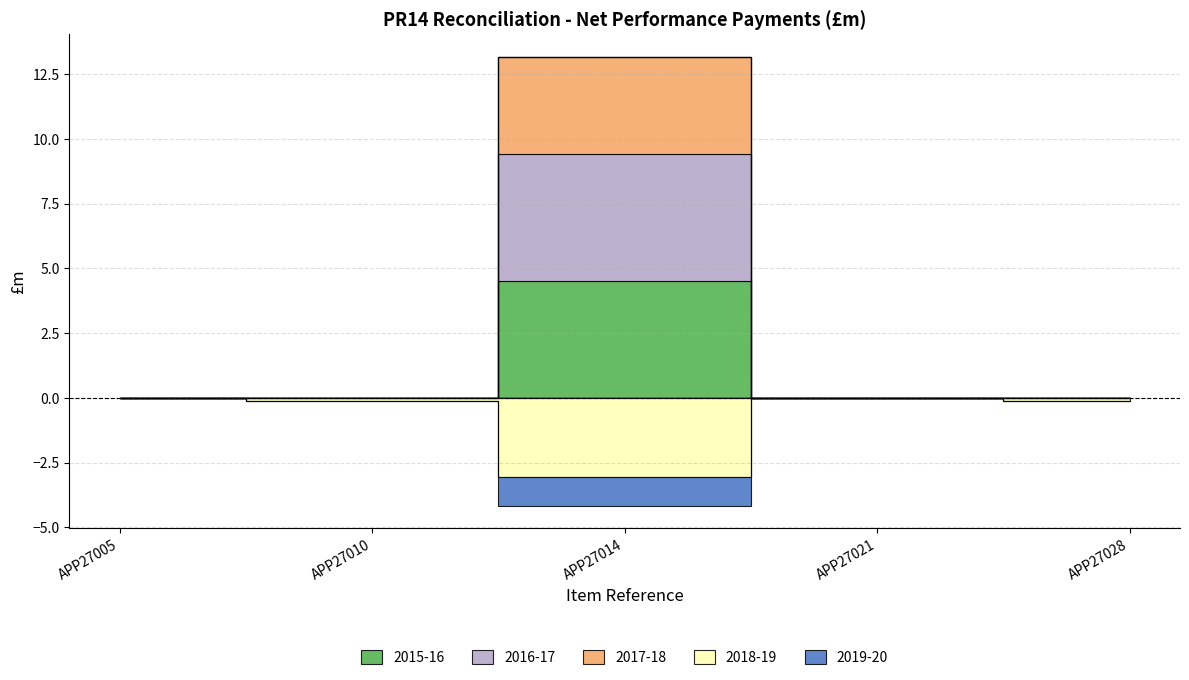

What is the minimum value shown in the chart?

-3.1